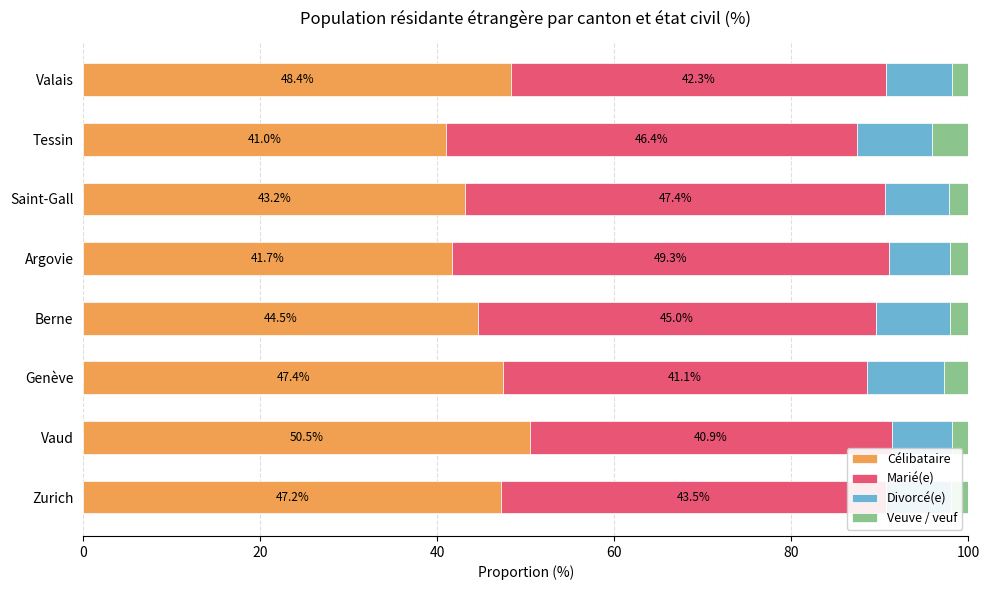

What are all the series names shown in the legend?

Célibataire, Marié(e), Divorcé(e), Veuve / veuf